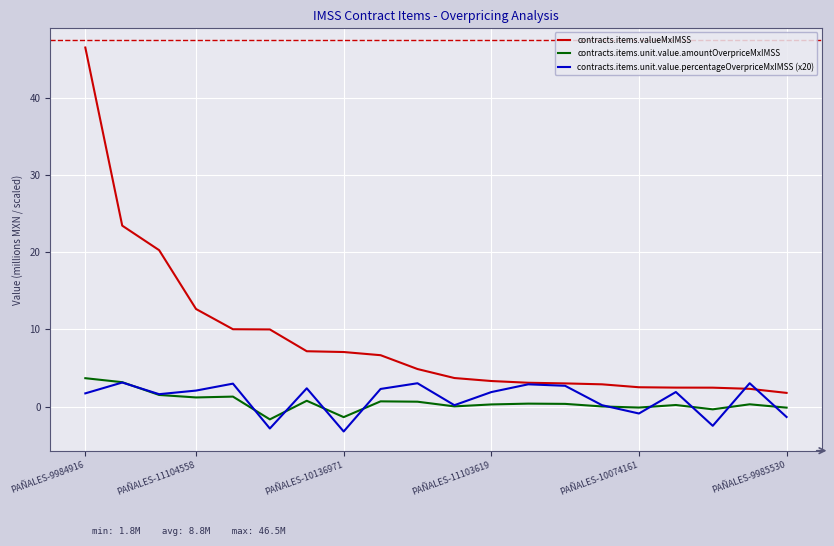

True or false: contracts.items.valueMxIMSS and contracts.items.unit.value.amountOverpriceMxIMSS cross at least once.

False